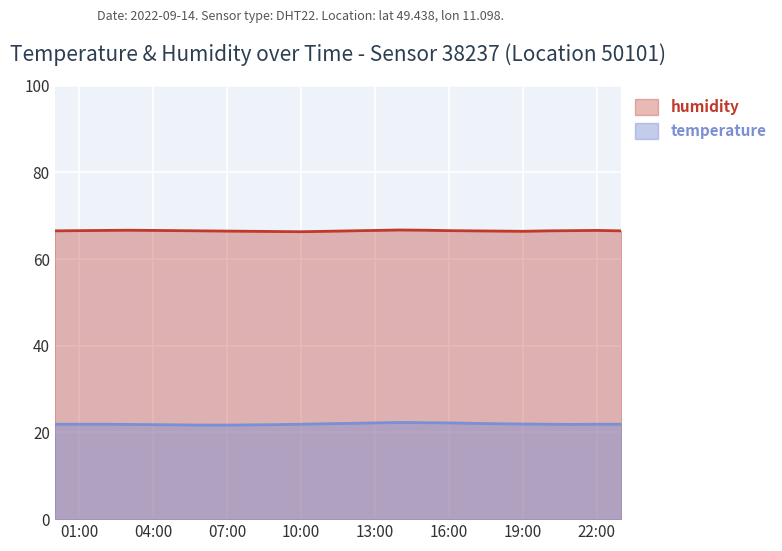

What is the sum of the humidity values at 05:00 and 22:00?

133.1